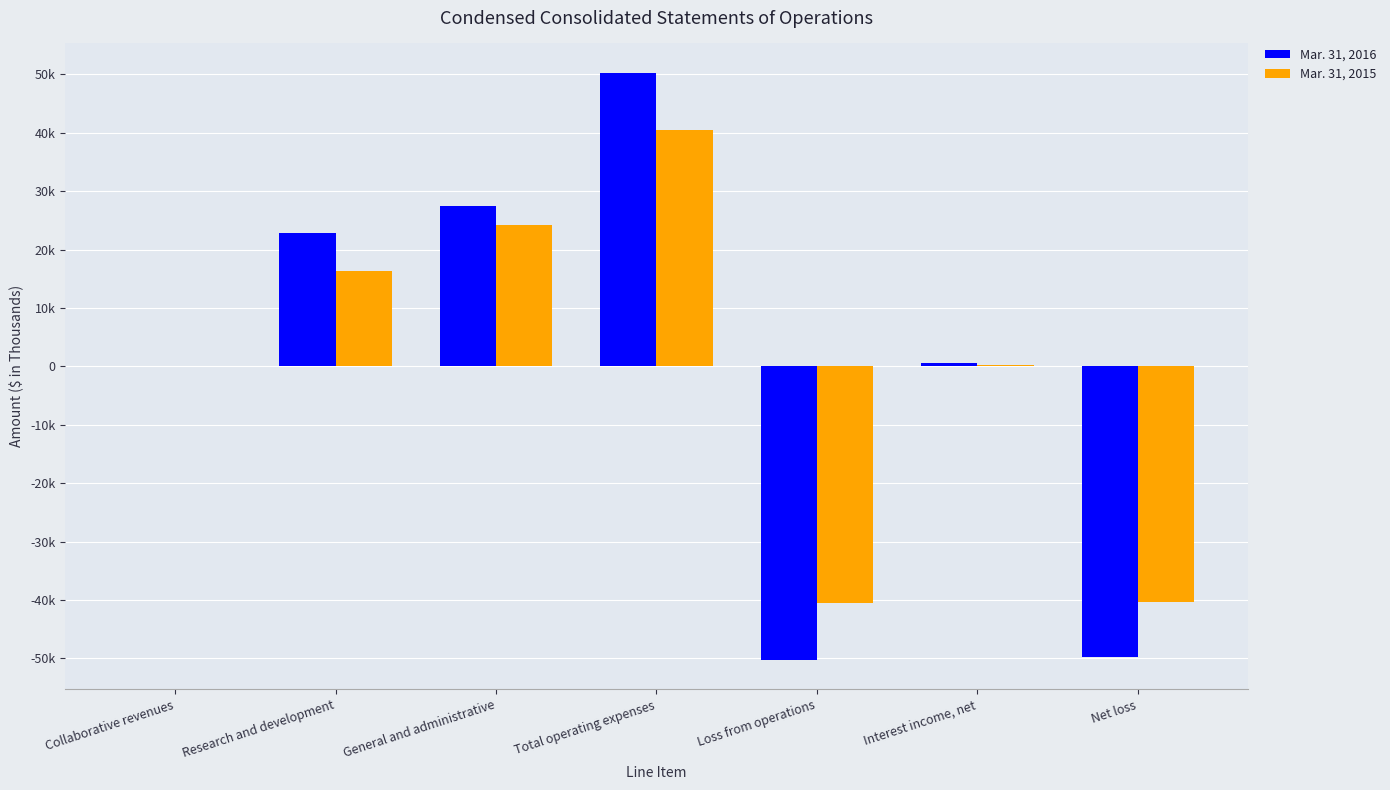

What is the label of the 3rd bar from the right?

Loss from operations